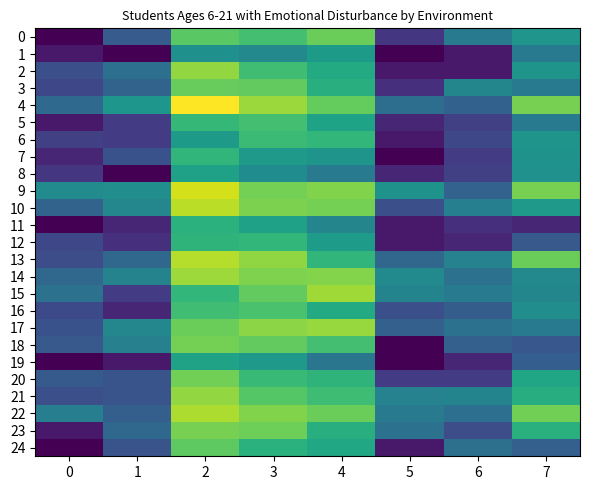

Between 4 and 5, which is larger?

4